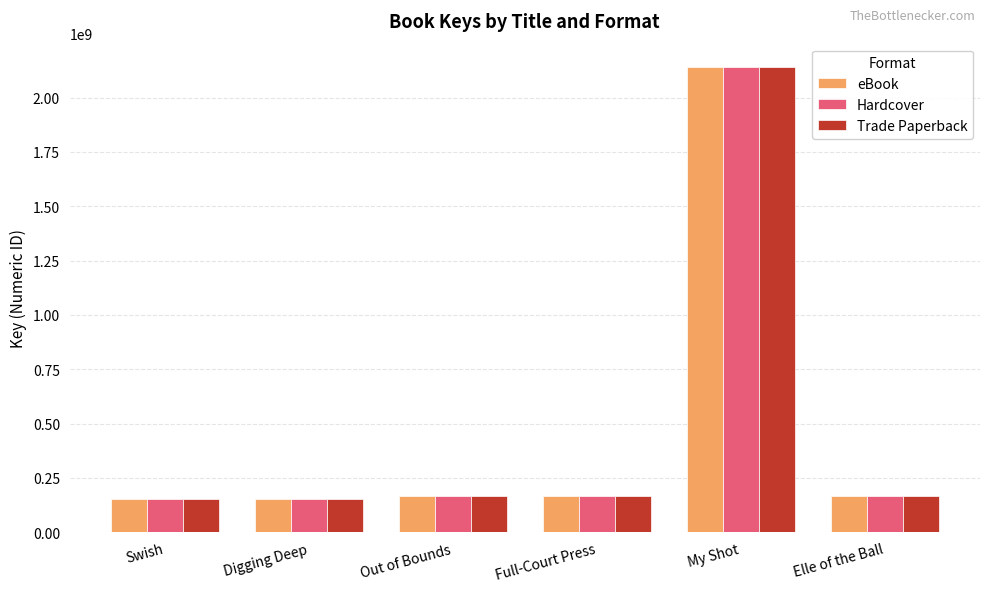

What are all the series names shown in the legend?

eBook, Hardcover, Trade Paperback